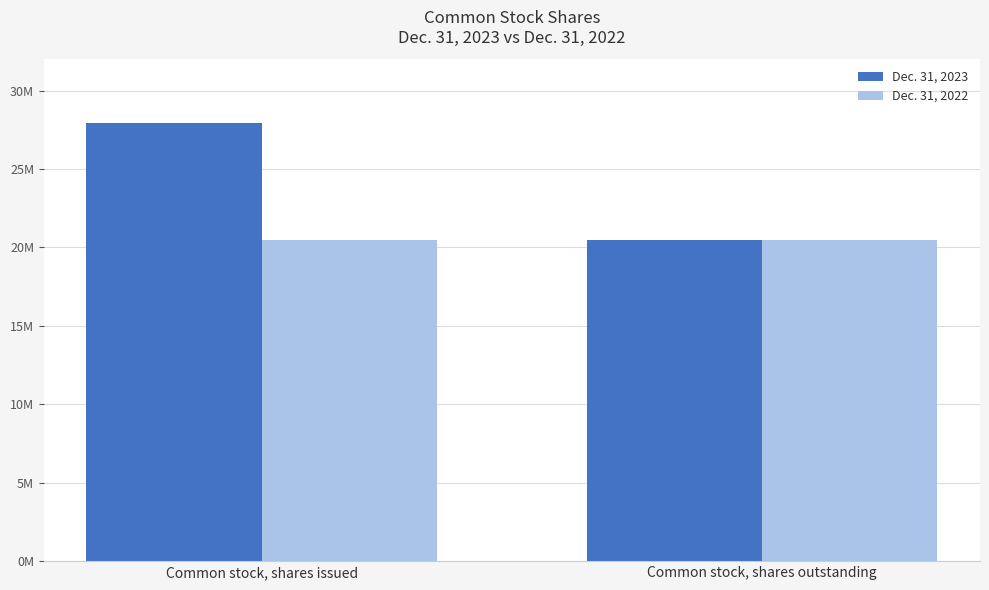

What are all the series names shown in the legend?

Dec. 31, 2023, Dec. 31, 2022